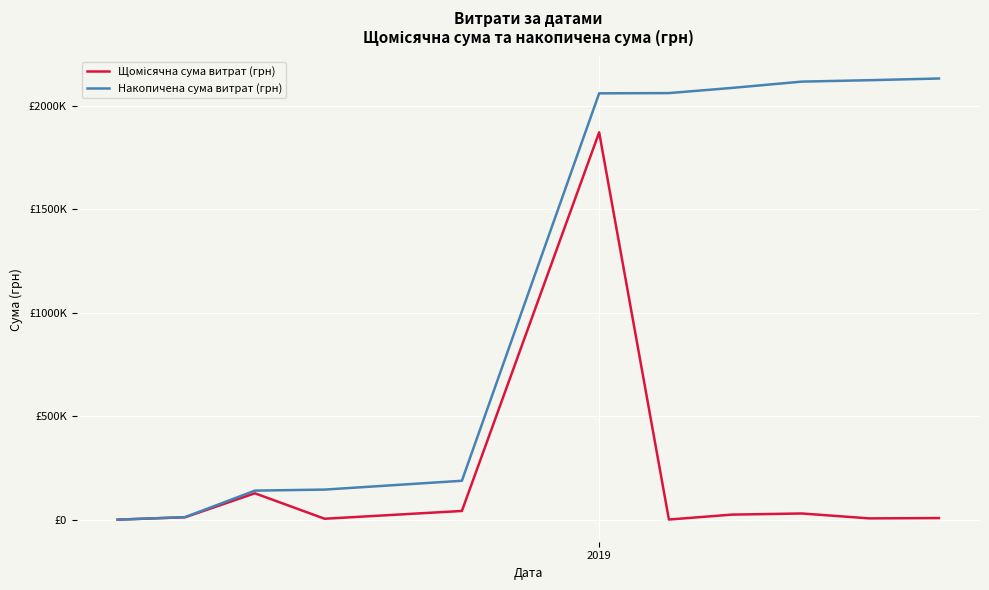

What is the maximum value for Щомісячна сума витрат (грн)?

1870990.4